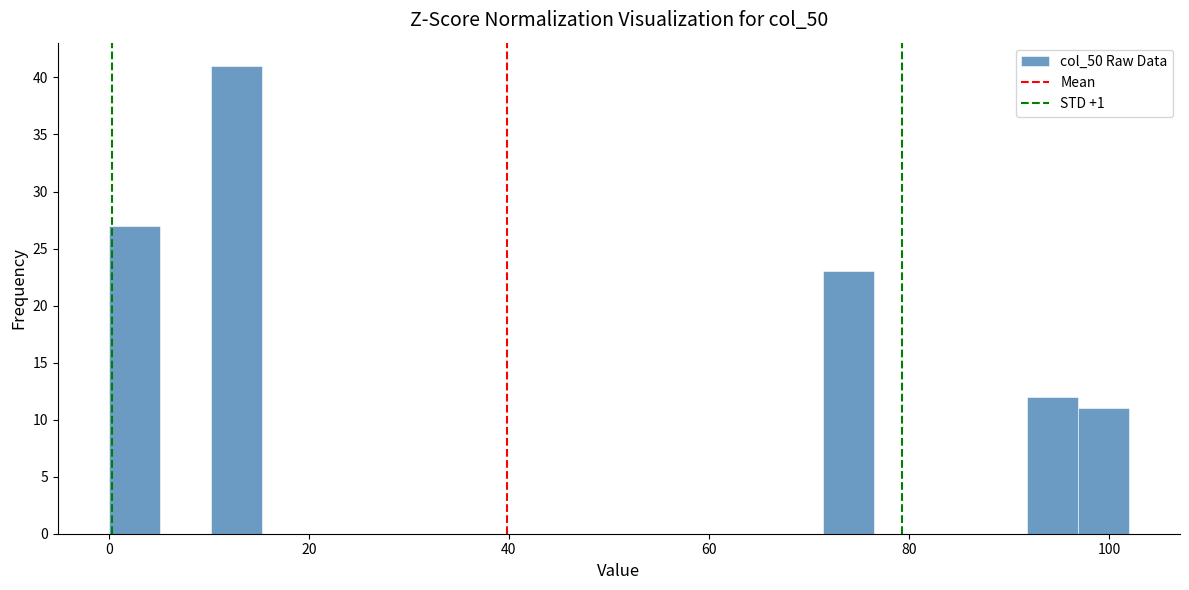

Around what value on the x-axis is the tallest bar? Give the approximate position of its centre, as read against the axis.

12